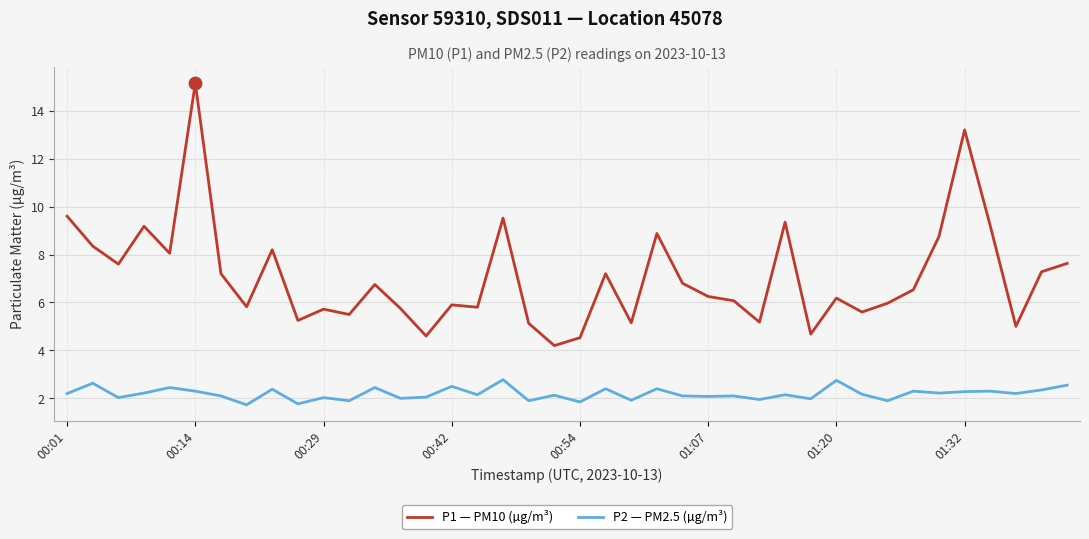

Which series has the largest total across all categories?

P1 — PM10 (µg/m³)